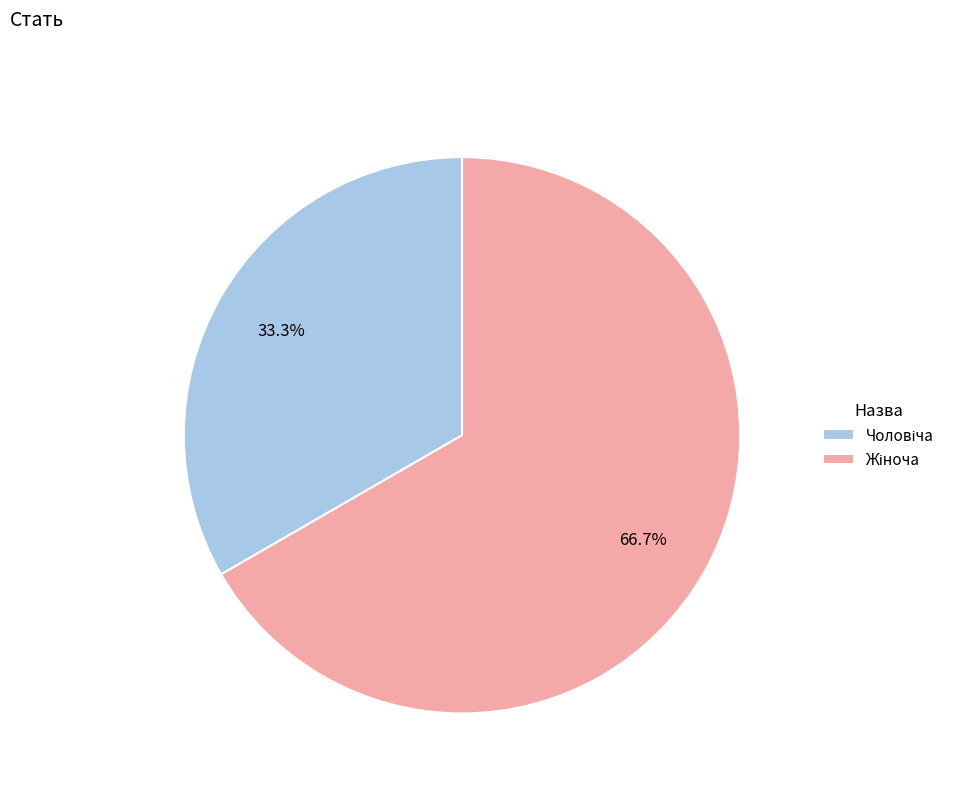

Does any single category account for the majority?

Yes